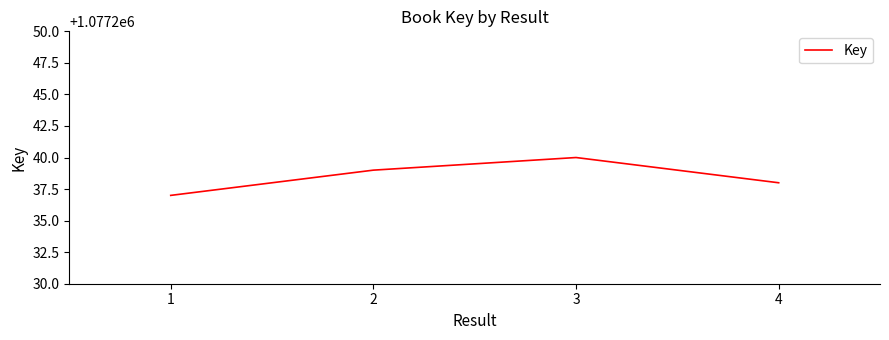

Rank the categories by value from highest to lowest.

3, 2, 4, 1